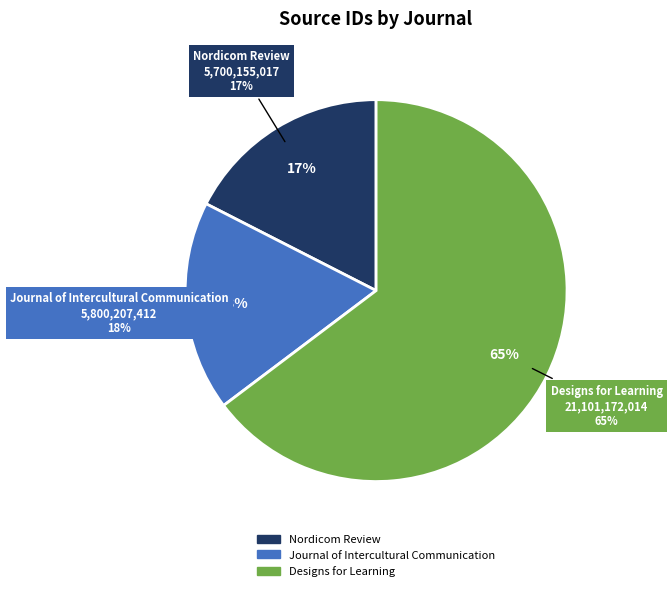

How many segments does this pie chart have?

3